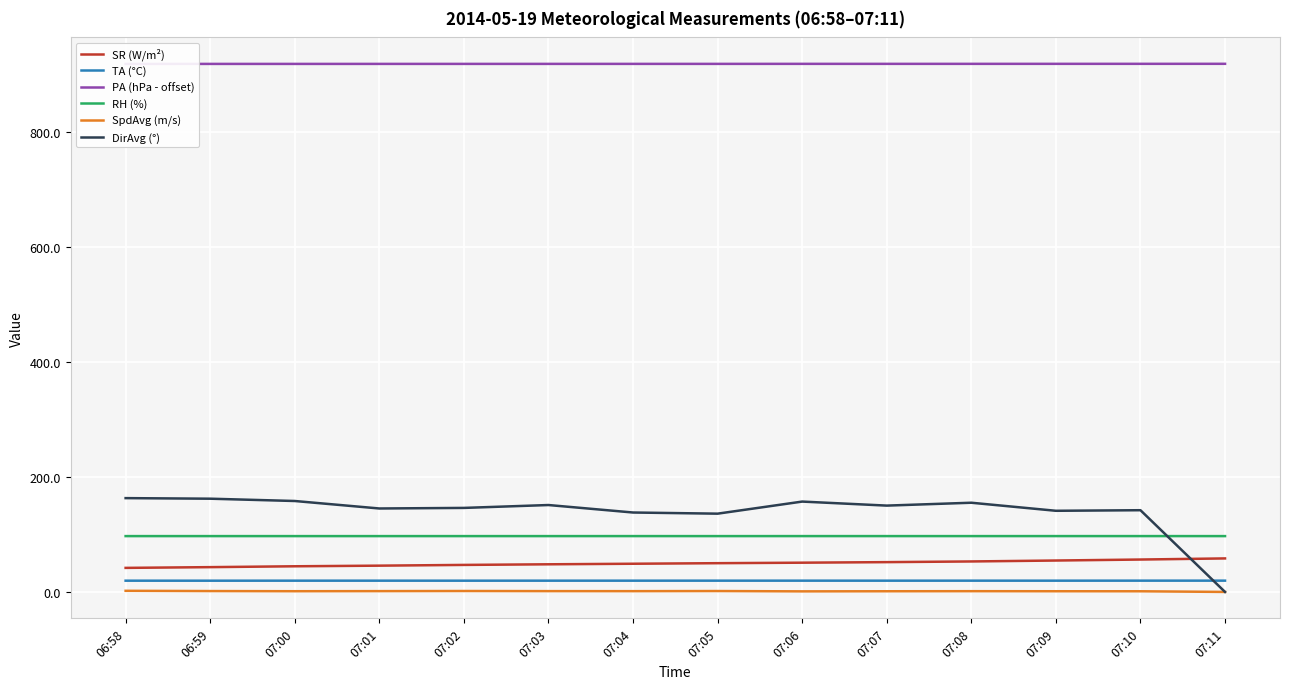

What is the difference between the maximum and minimum values in the TA (°C) series?

0.1